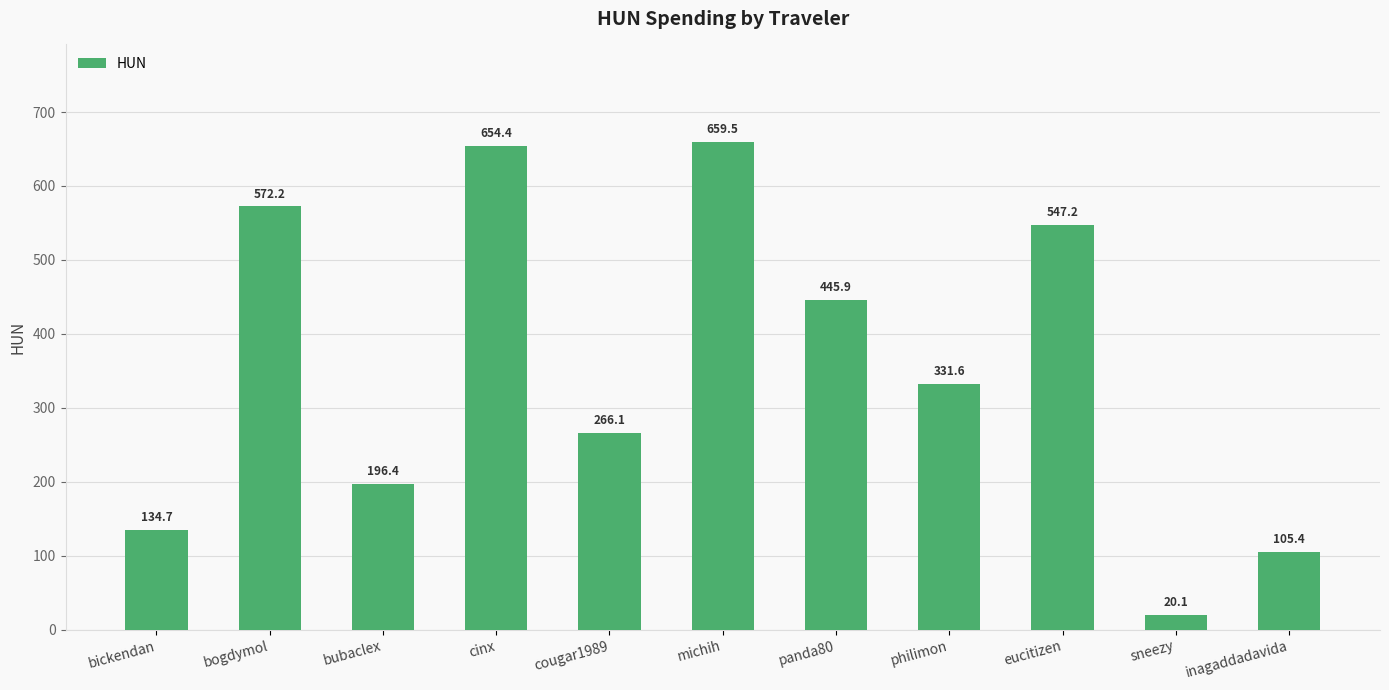

Reading left to right, list all the values displayed in this chart.

134.7	572.2	196.4	654.4	266.1	659.5	445.9	331.6	547.2	20.1	105.4